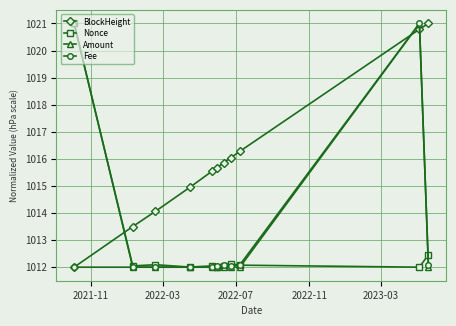

At how many categories does at least one series exceed 1018?

3